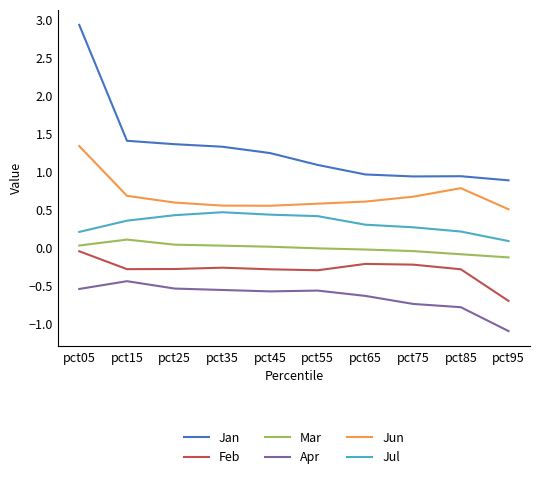

Does the chart have visible grid lines?

No